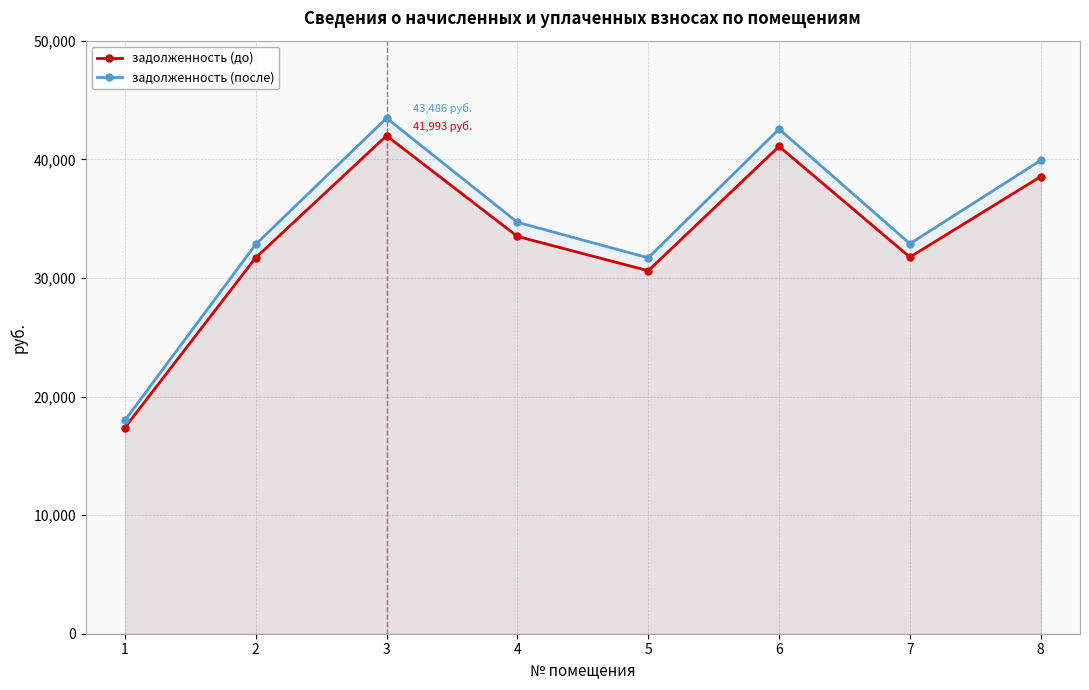

What are all the series names shown in the legend?

задолженность (до), задолженность (после)